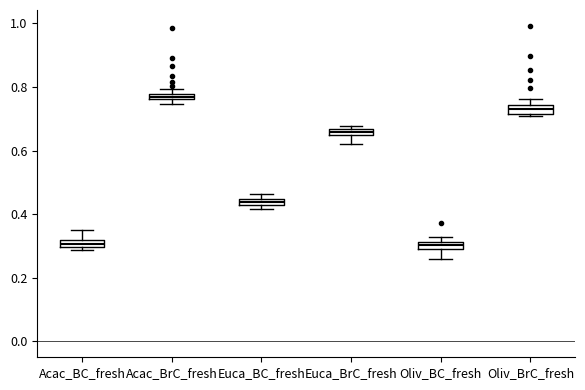

Which box has the highest median line?

Acac_BrC_fresh